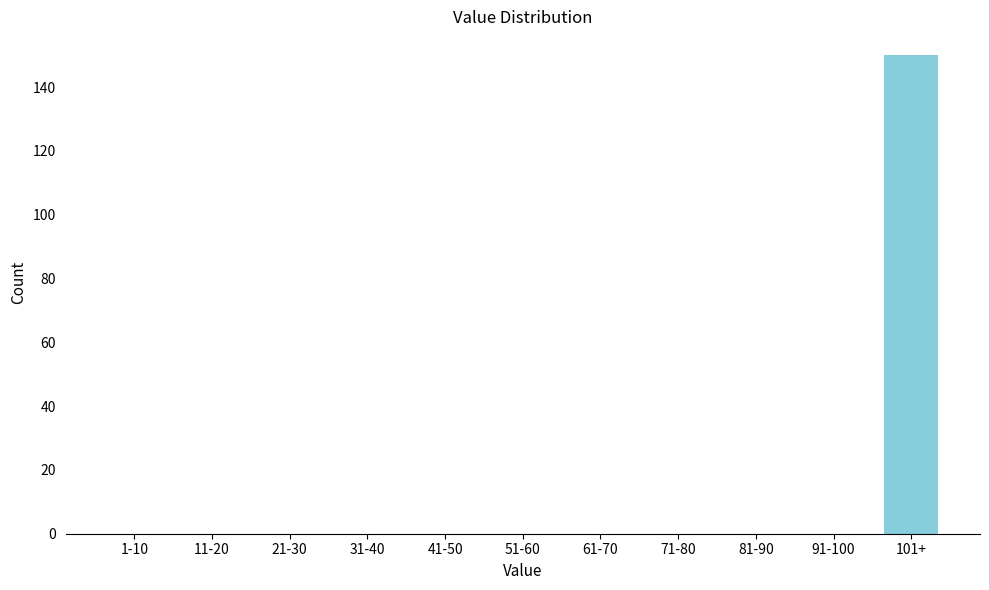

Reading left to right, transcribe all the data shown in this chart.

1-10=0	11-20=0	21-30=0	31-40=0	41-50=0	51-60=0	61-70=0	71-80=0	81-90=0	91-100=0	101+=150